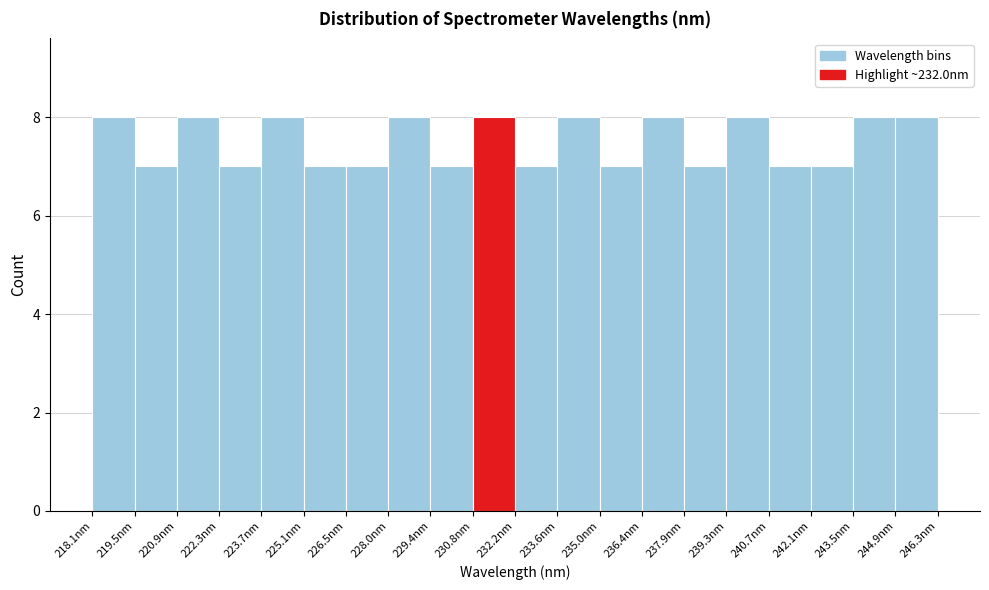

Reading left to right, list every bar in this chart as the range it spans on the x-axis followed by its height. Neither the bar edges nor the heights are printed on the chart, so give them approximately, as read against the axes.

218.0 to 219.4: 8
219.4 to 220.8: 7
220.8 to 222.4: 8
222.4 to 223.8: 7
223.8 to 225.2: 8
225.2 to 226.6: 7
226.6 to 228.0: 7
228.0 to 229.4: 8
229.4 to 230.8: 7
230.8 to 232.2: 8
232.2 to 233.6: 7
233.6 to 235.0: 8
235.0 to 236.4: 7
236.4 to 237.8: 8
237.8 to 239.2: 7
239.2 to 240.6: 8
240.6 to 242.2: 7
242.2 to 243.6: 7
243.6 to 245.0: 8
245.0 to 246.4: 8